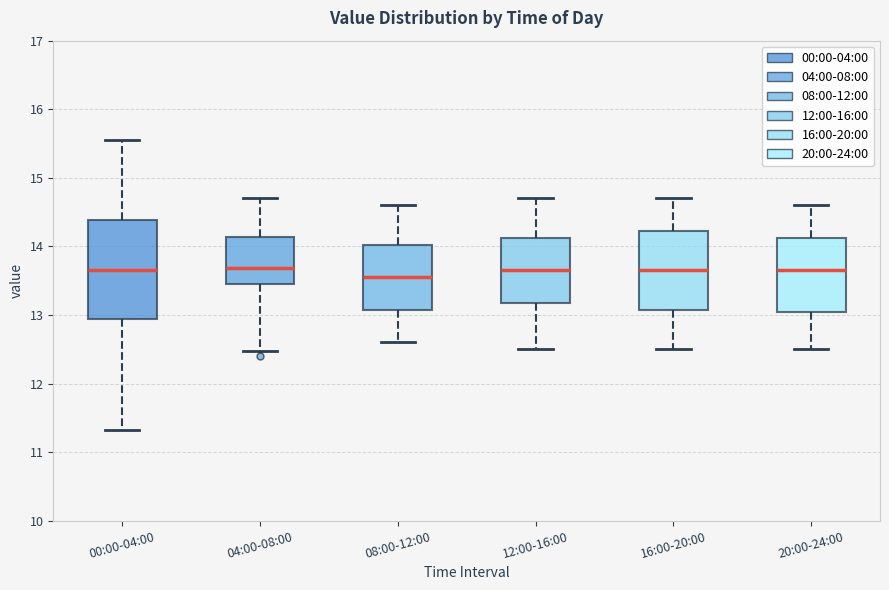

Reading left to right, read every box against the y-axis: the position of its median line, the range the box covers, and the ends of its whiskers. The values are not printed on the chart, so give them approximately, as read against the axis.

00:00-04:00: median 13.7, box 12.9 to 14.4, whiskers 11.3 to 15.6
04:00-08:00: median 13.7, box 13.4 to 14.1, whiskers 12.5 to 14.7
08:00-12:00: median 13.6, box 13.1 to 14.0, whiskers 12.6 to 14.6
12:00-16:00: median 13.7, box 13.2 to 14.1, whiskers 12.5 to 14.7
16:00-20:00: median 13.7, box 13.1 to 14.2, whiskers 12.5 to 14.7
20:00-24:00: median 13.7, box 13.1 to 14.1, whiskers 12.5 to 14.6